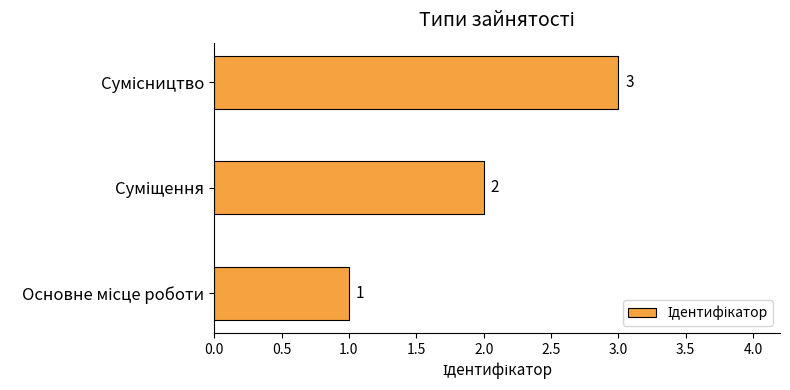

Count the values in the range 1 to 3.

3